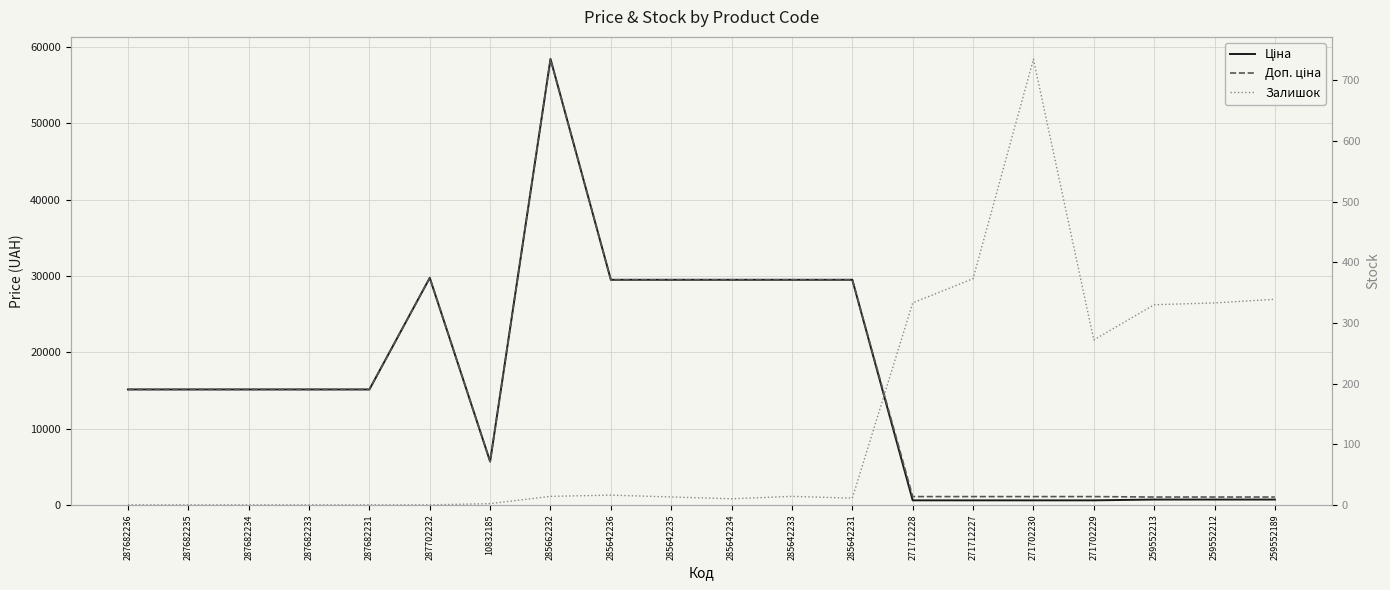

Where is the first local maximum for Ціна?

287702232